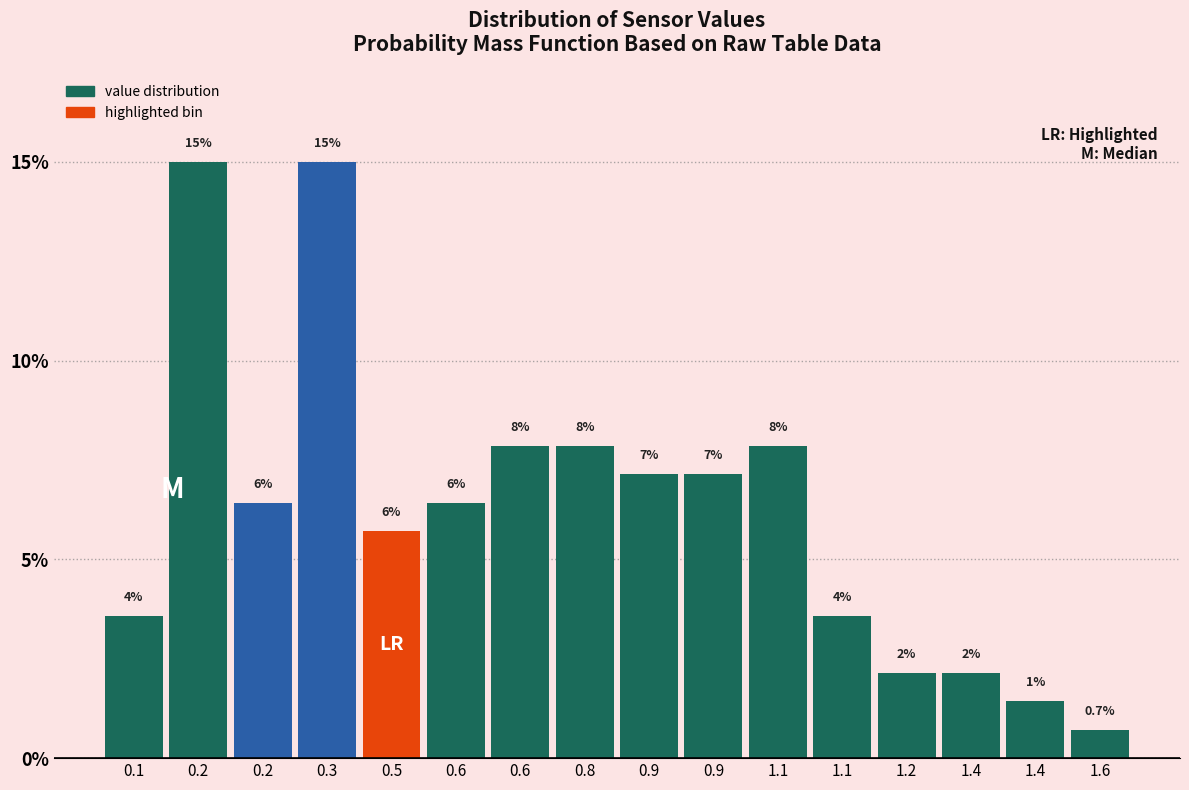

How many bars are there in total?

16